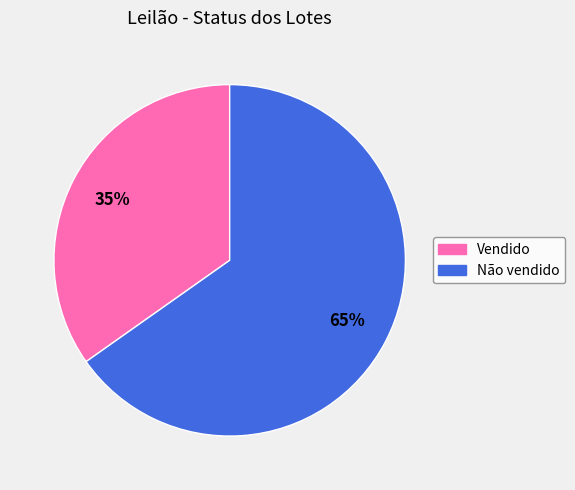

Between Não vendido and Vendido, which is larger?

Não vendido